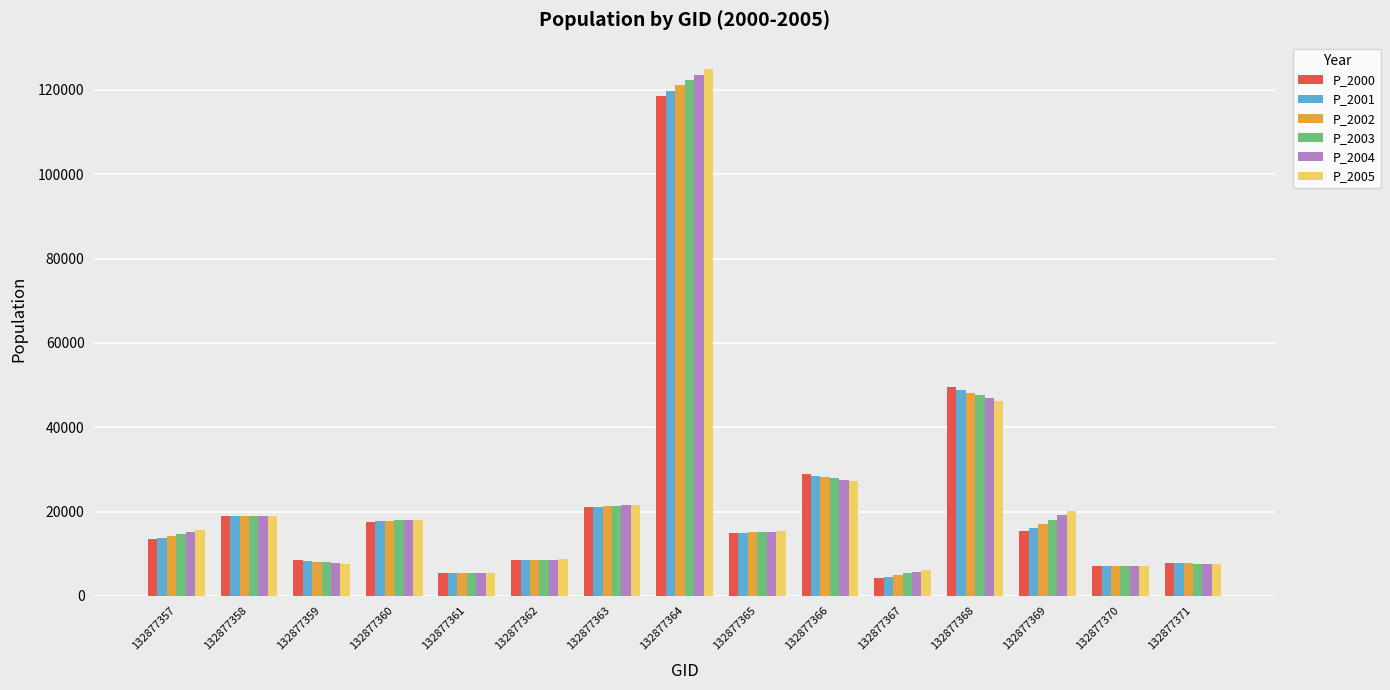

What is the sum of all P_2004 values?

348168.6